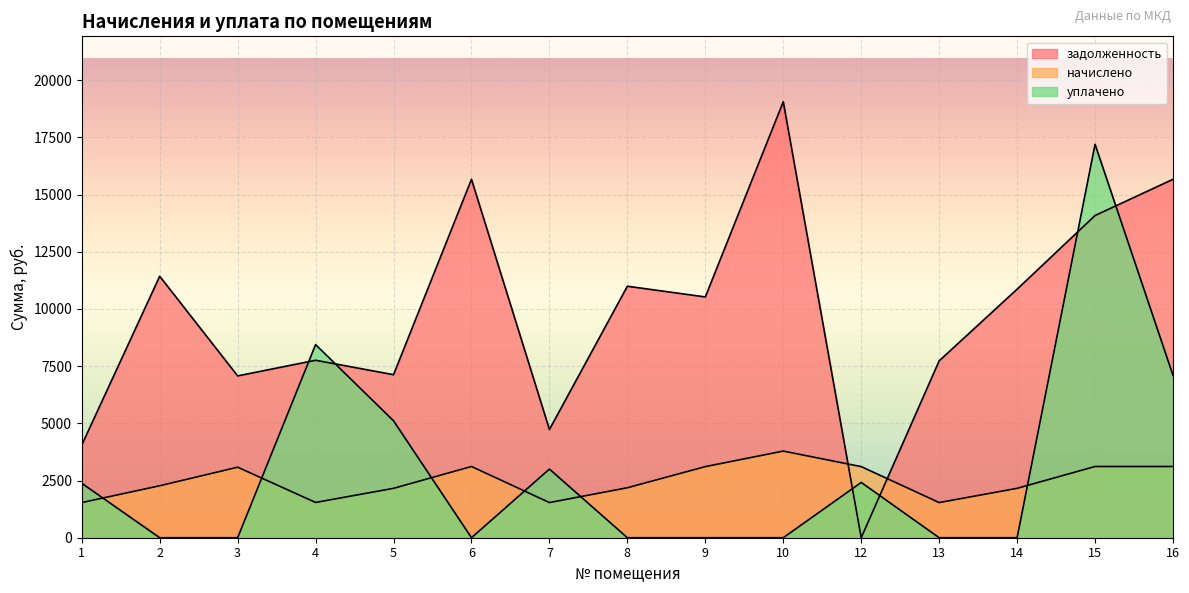

Count the number of categories in the chart.

15